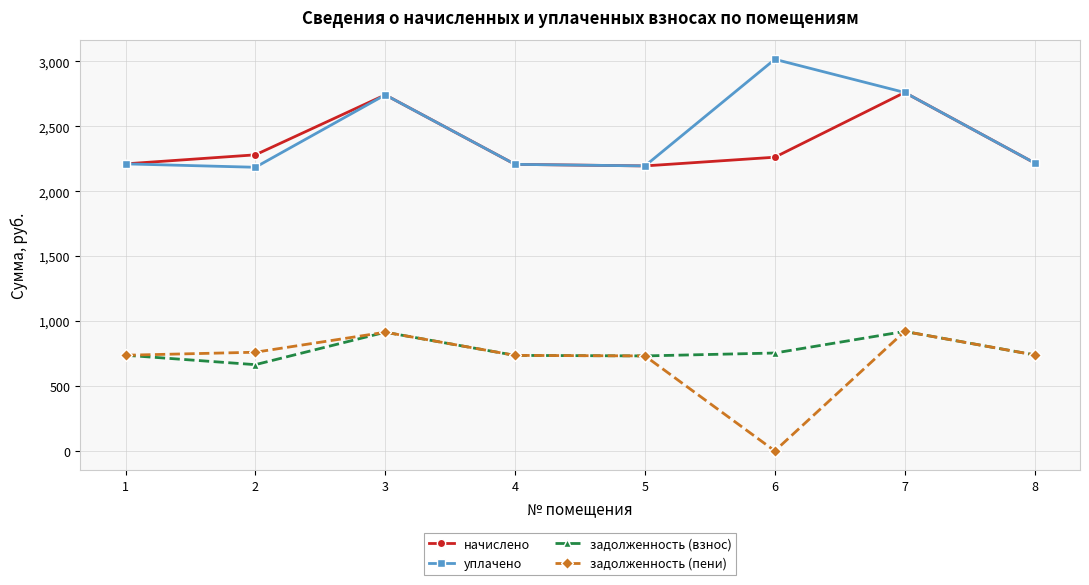

What is the maximum value shown in the chart?

3015.9